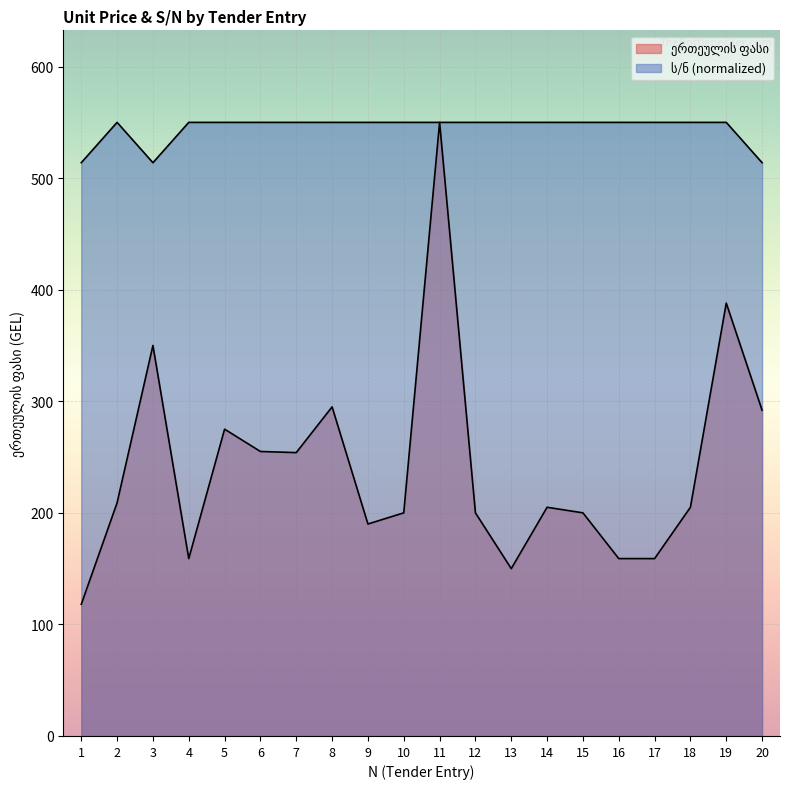

Which series changed the most between 12 and 20?

ერთეულის ფასი